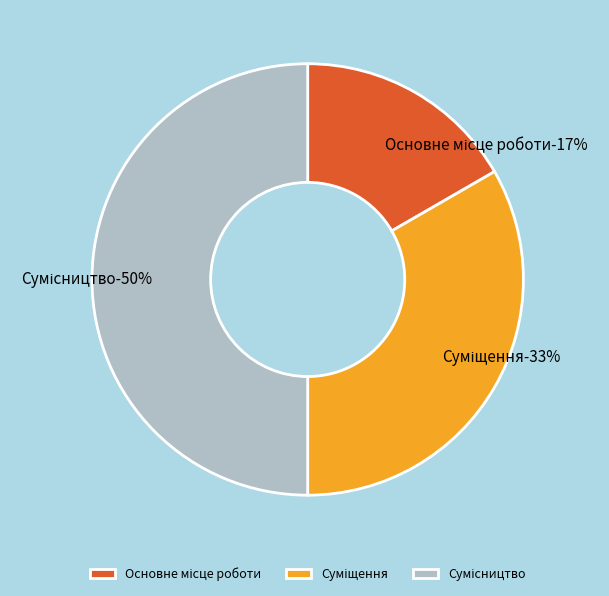

To the nearest percent, what percentage of the pie is Суміщення?

33%